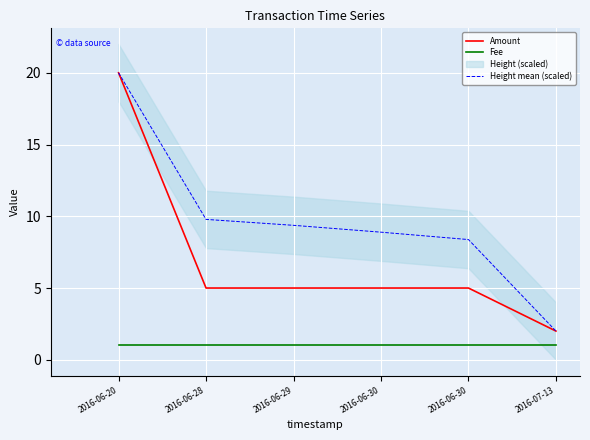

What is the value of the Amount point at the 5th from the left?

5.0